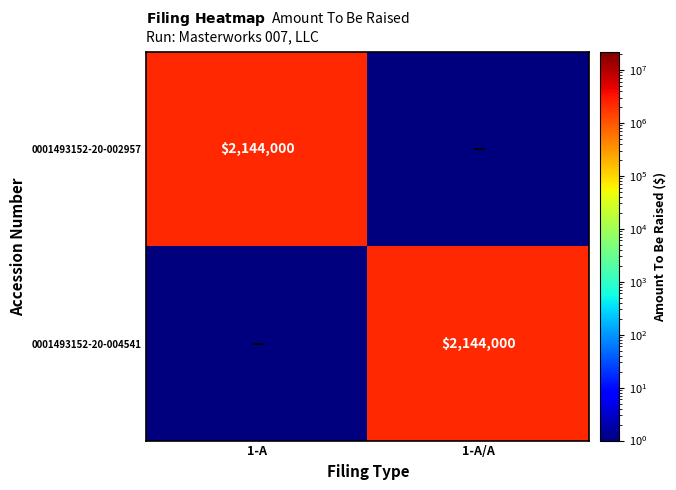

The value of 0001493152-20-004541 at 1-A/A is 1001371.8. True or false?

False